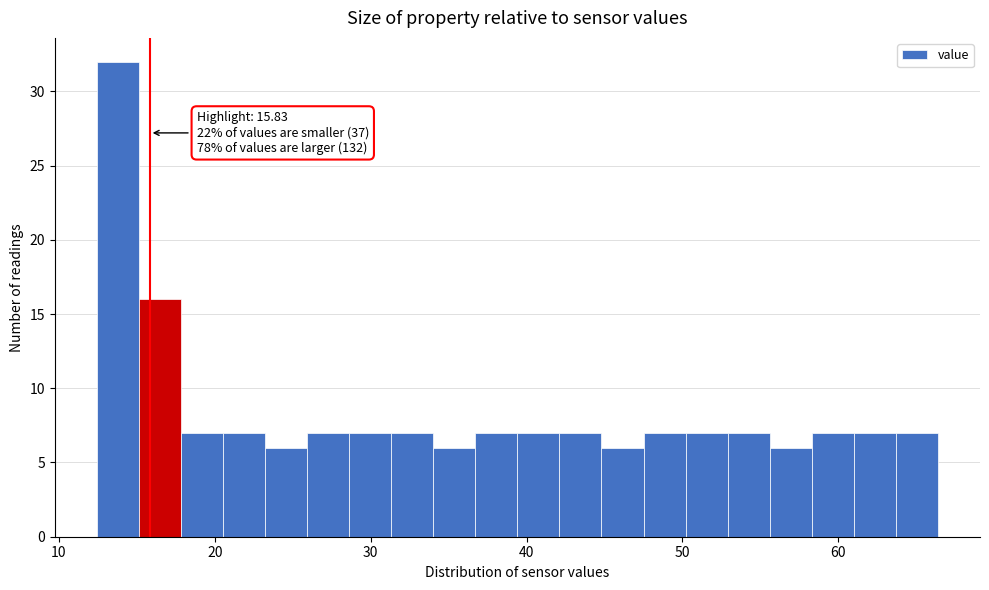

Read against the x-axis, roughly where is the centre of the tallest bar?

14